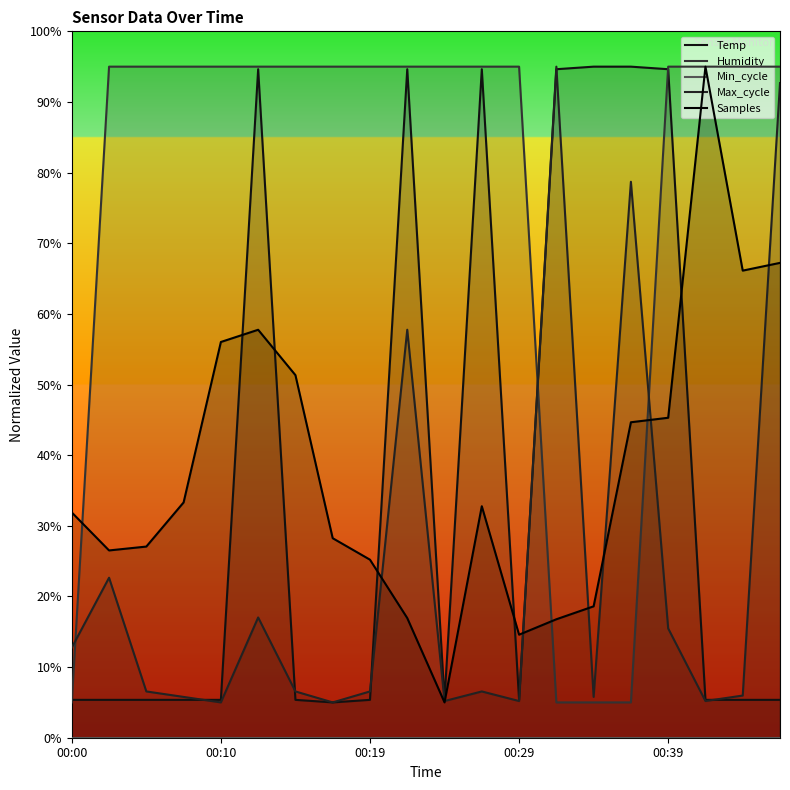

What is the maximum value shown in the chart?

95.0